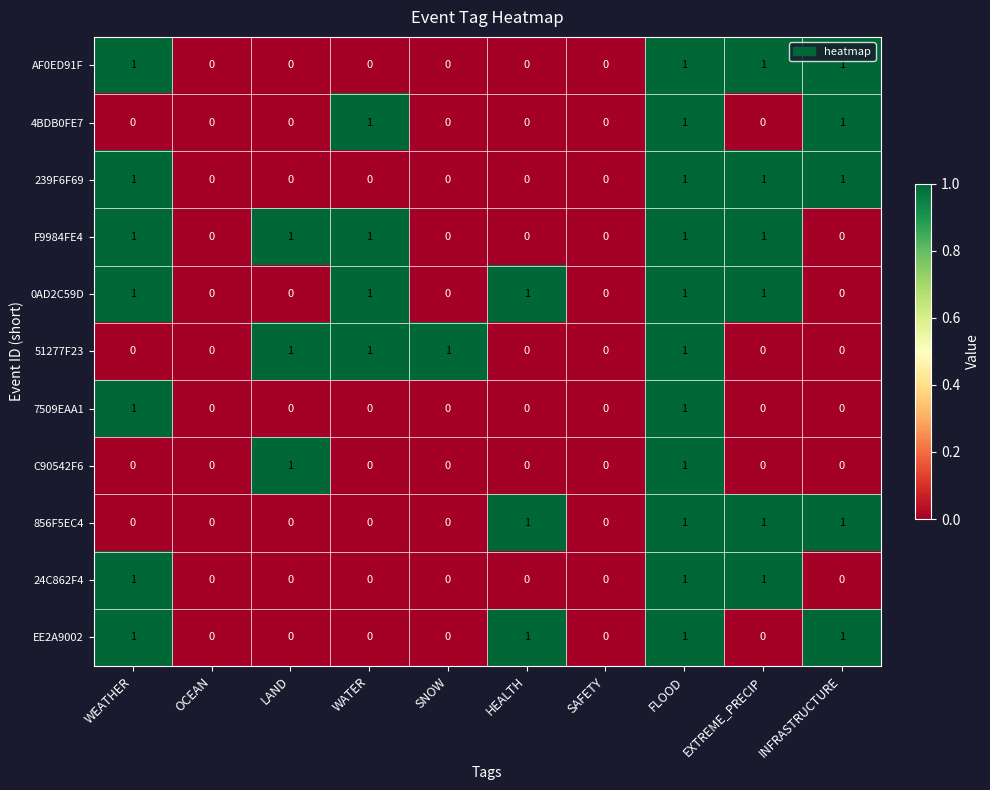

How many C90542F6 values are between 0 and 1?

10